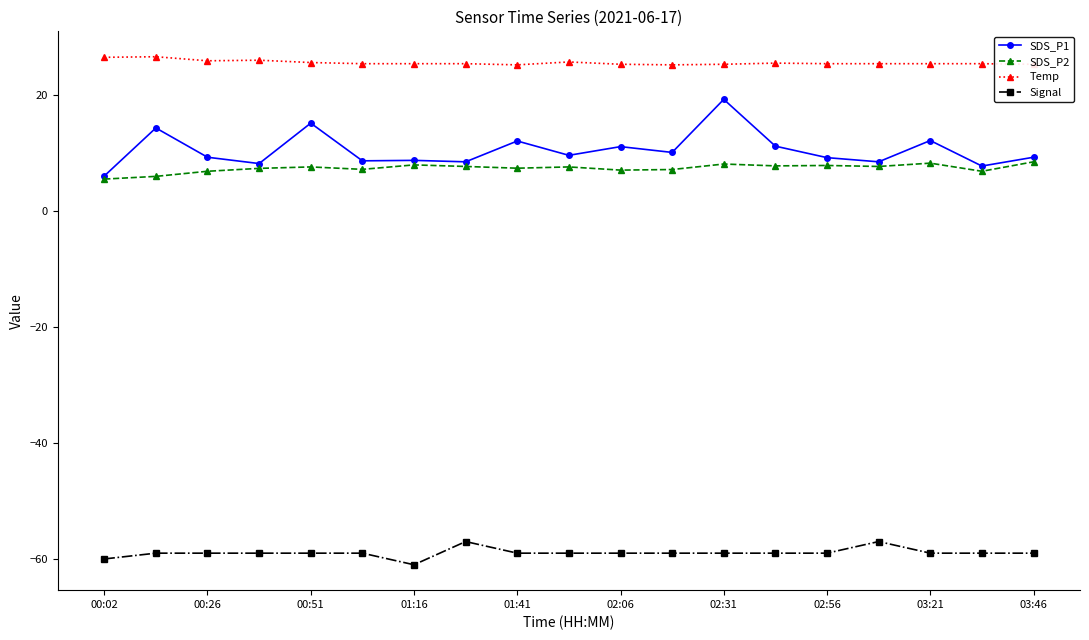

Which series has the largest total across all categories?

Temp